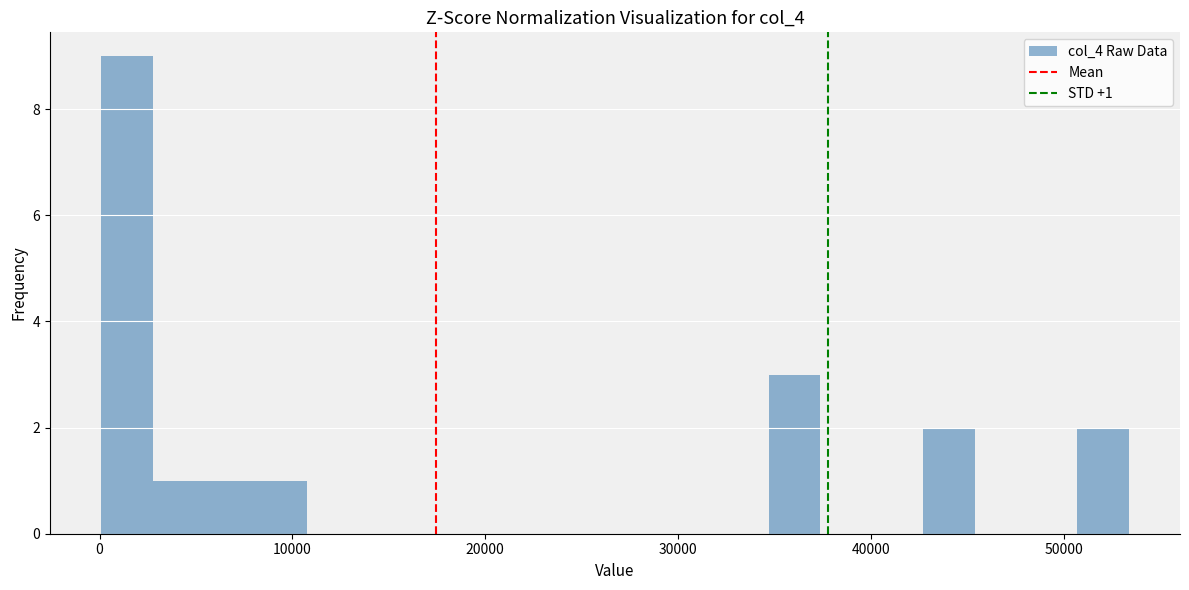

Read against the x-axis, roughly where is the centre of the tallest bar?

1000